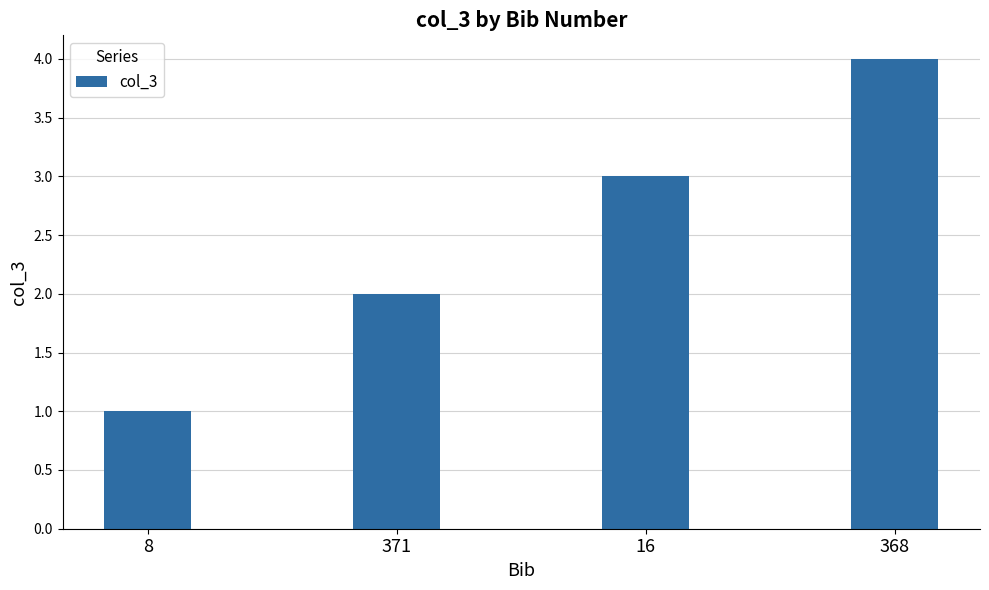

Approximately how many times larger is the value at 371 compared to 368?

0.5